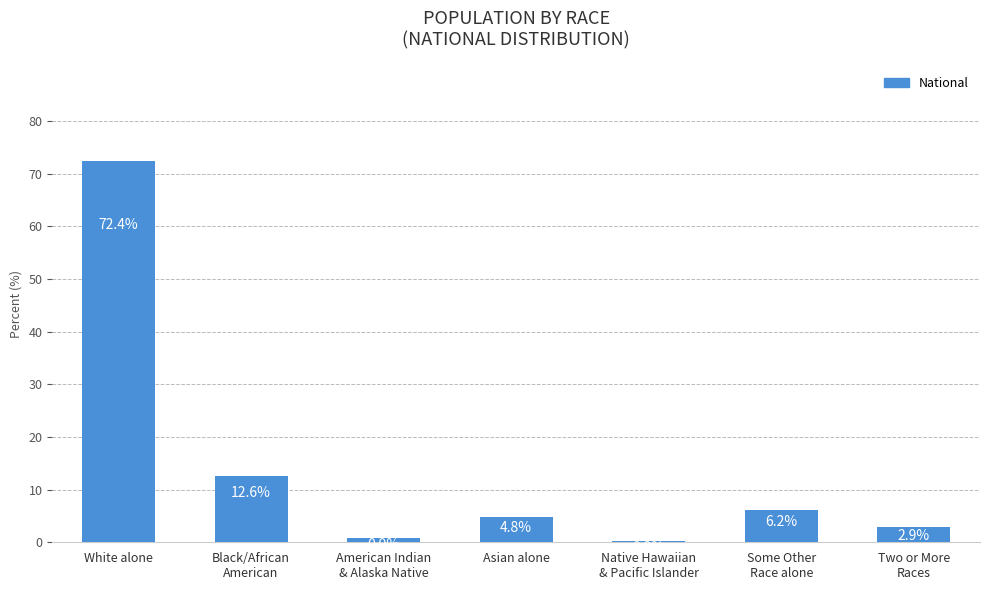

The chart shows a value of 72.4 at White alone. True or false?

True